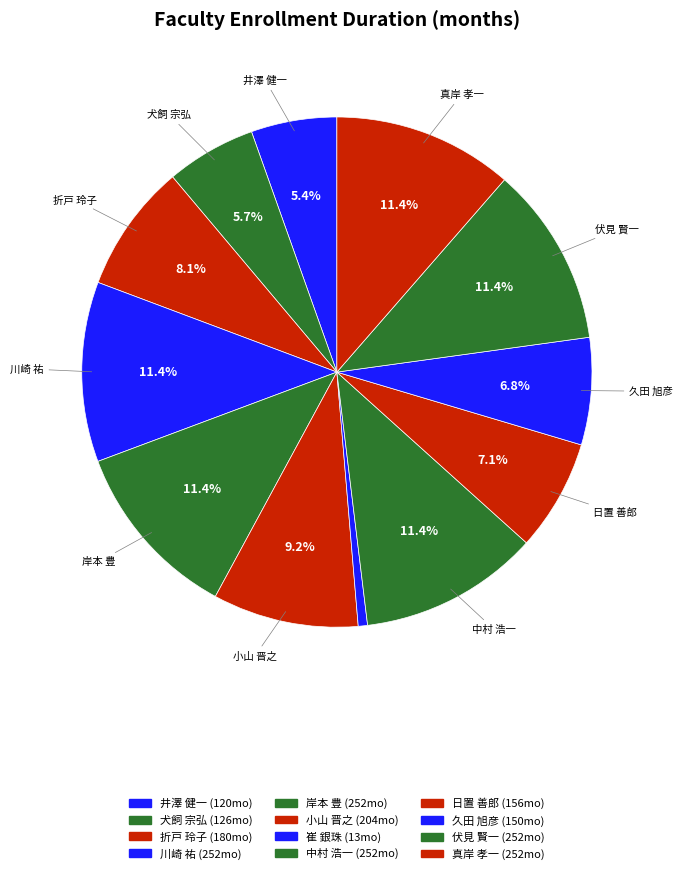

Which category has the biggest portion of the pie?

川崎 祐